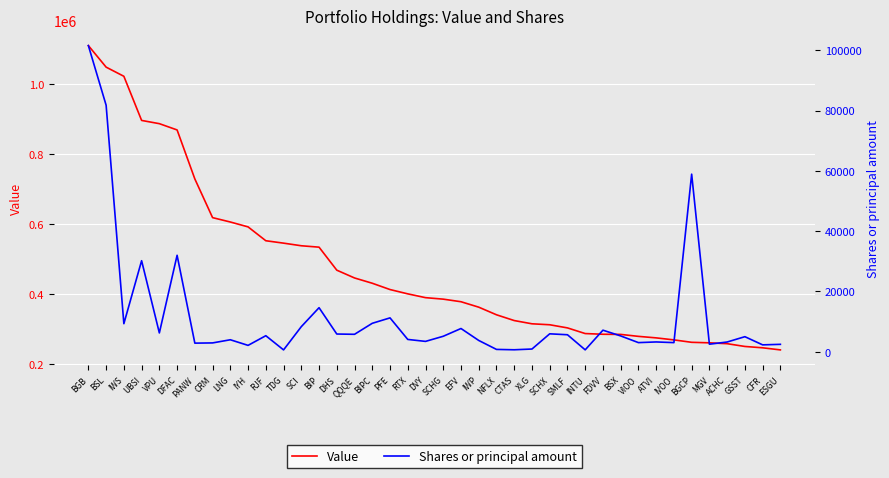

Which category has the lowest value across all series?

TDG